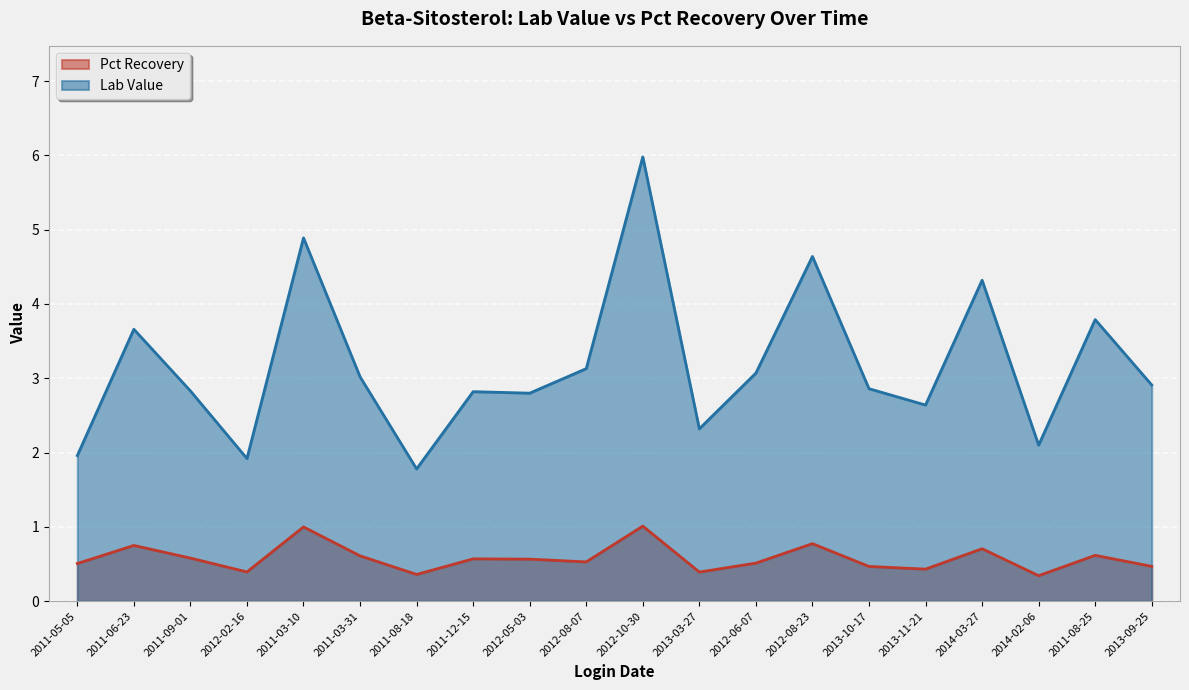

Which label corresponds to the largest value in the chart?

2012-10-30